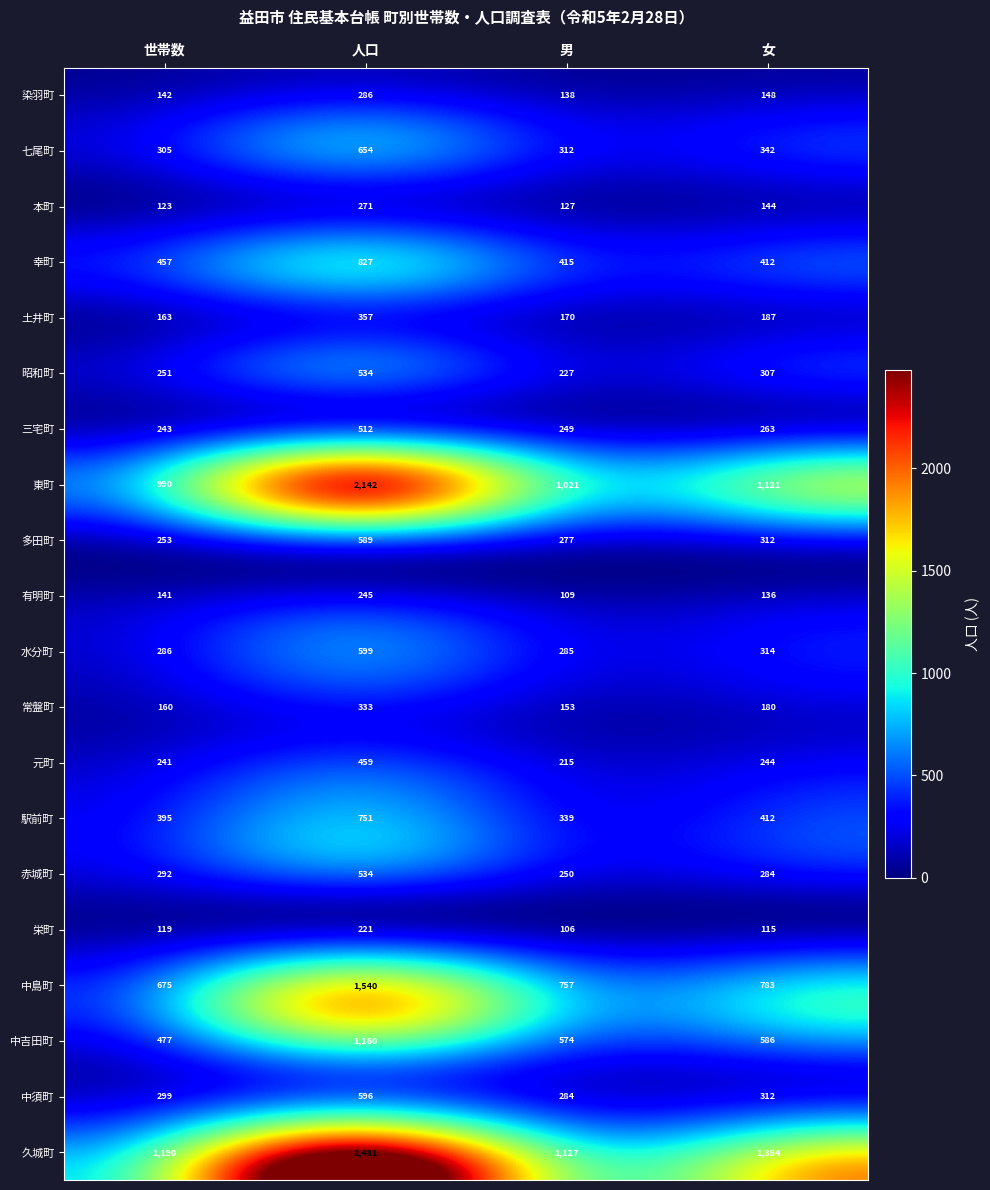

What is the difference between the maximum and minimum values in the 本町 series?

148